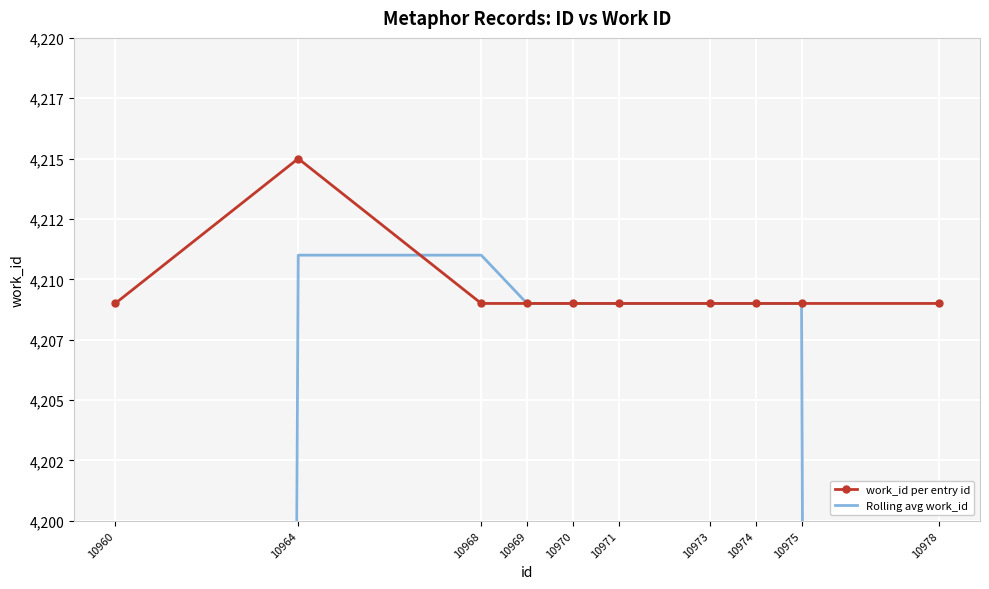

Rank the series by their average value, from highest to lowest.

work_id per entry id, Rolling avg work_id